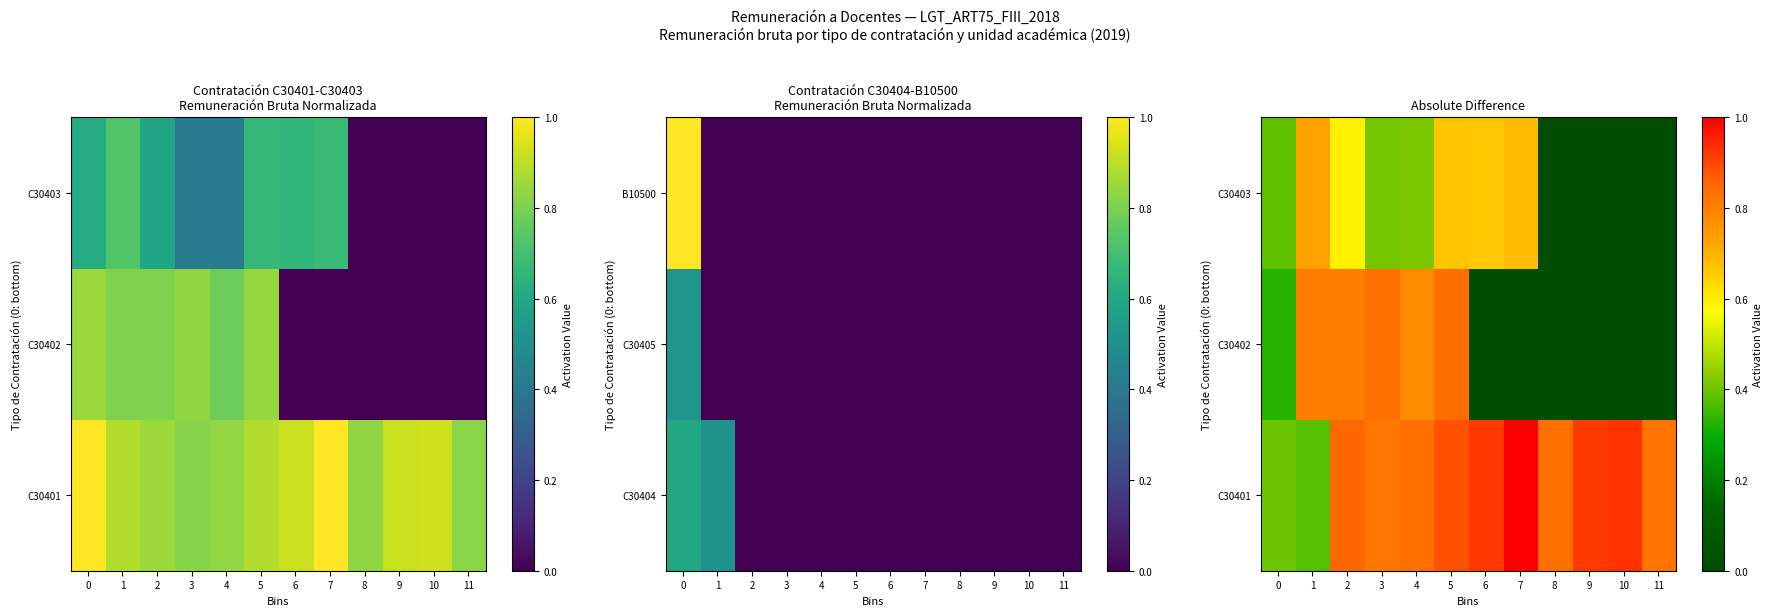

What is the difference between the maximum and second lowest values in the C30403 series?

0.7